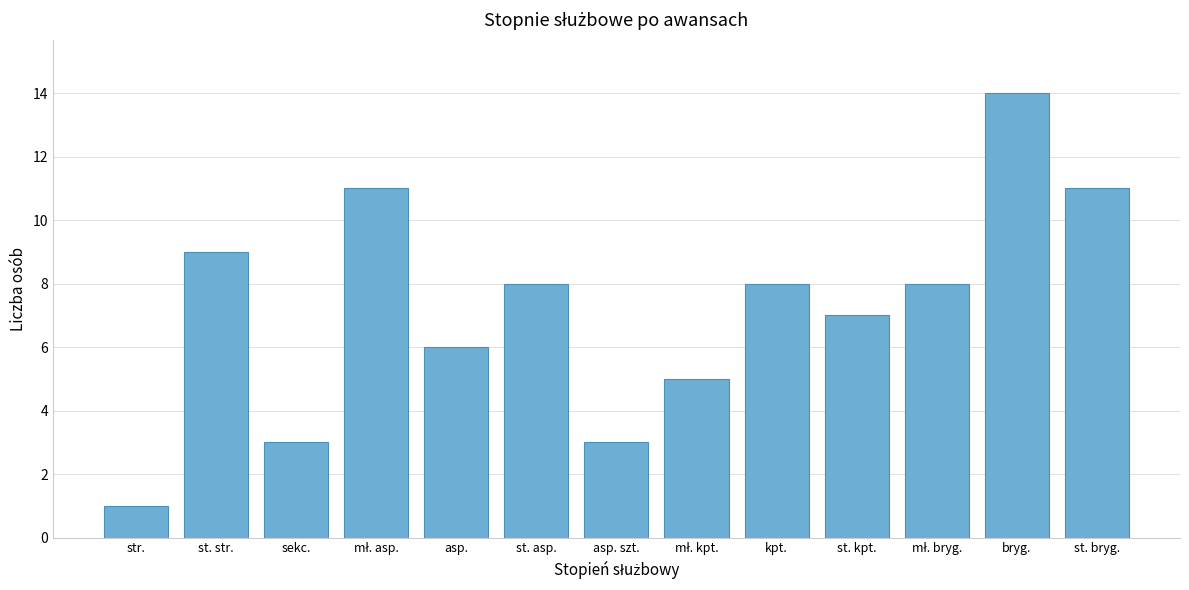

Reading right to left, extract all data points from this chart.

11	14	8	7	8	5	3	8	6	11	3	9	1